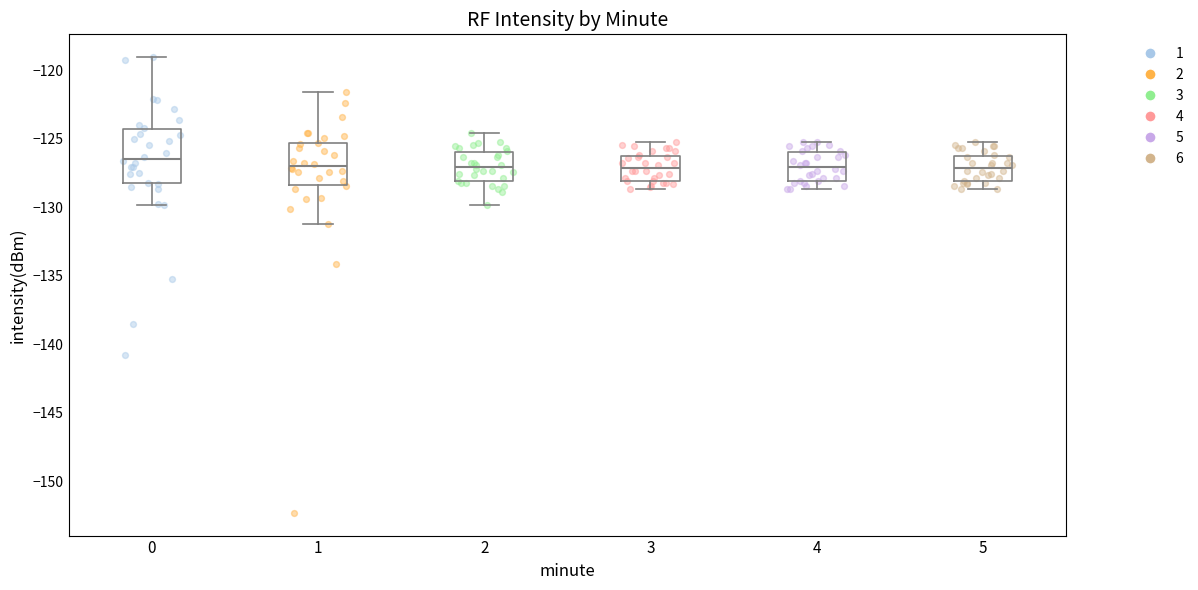

Reading left to right, transcribe this box plot: for each box, give where its median line is, the range the box spans, and where its two whiskers end, as read against the y-axis. The values are not printed on the chart, so give them approximately, as read against the axis.

0: median -126.5, box -128.5 to -124.5, whiskers -130.0 to -119.0
1: median -127.0, box -128.5 to -125.5, whiskers -131.0 to -121.5
2: median -127.0, box -128.0 to -126.0, whiskers -130.0 to -124.5
3: median -127.0, box -128.0 to -126.5, whiskers -128.5 to -125.0
4: median -127.0, box -128.0 to -126.0, whiskers -128.5 to -125.0
5: median -127.0, box -128.0 to -126.5, whiskers -128.5 to -125.0